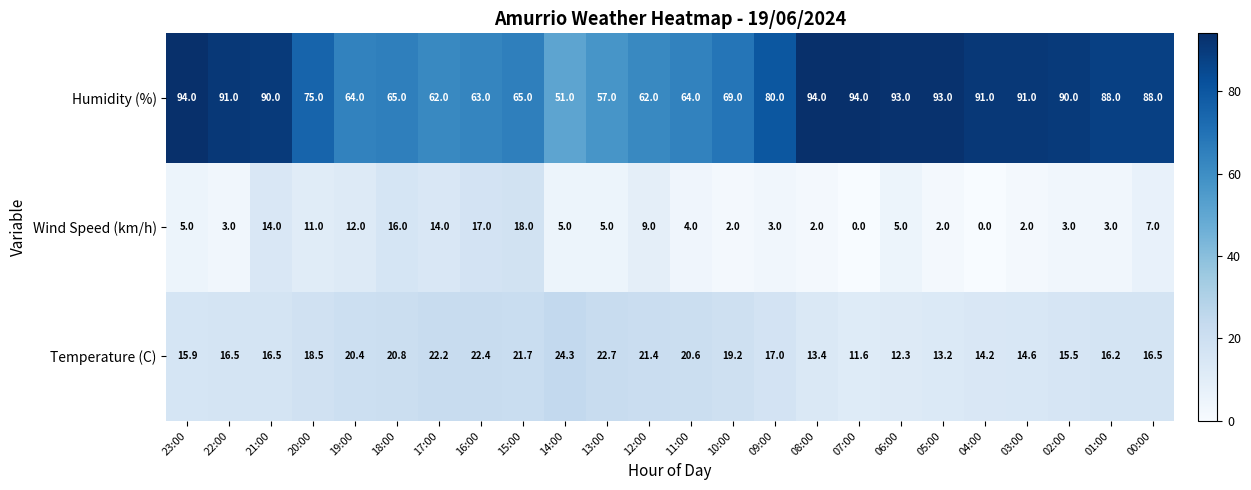

What is the approximate value of Humidity (%) at 00:00?

88.0